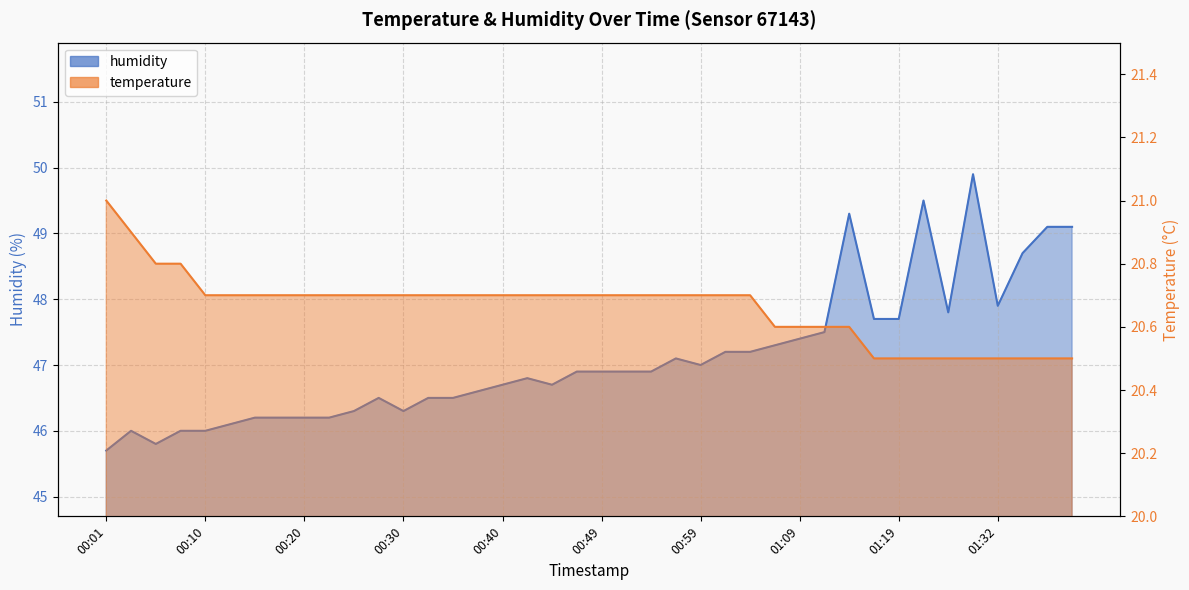

The value of temperature at 00:37 is 11.4. True or false?

False